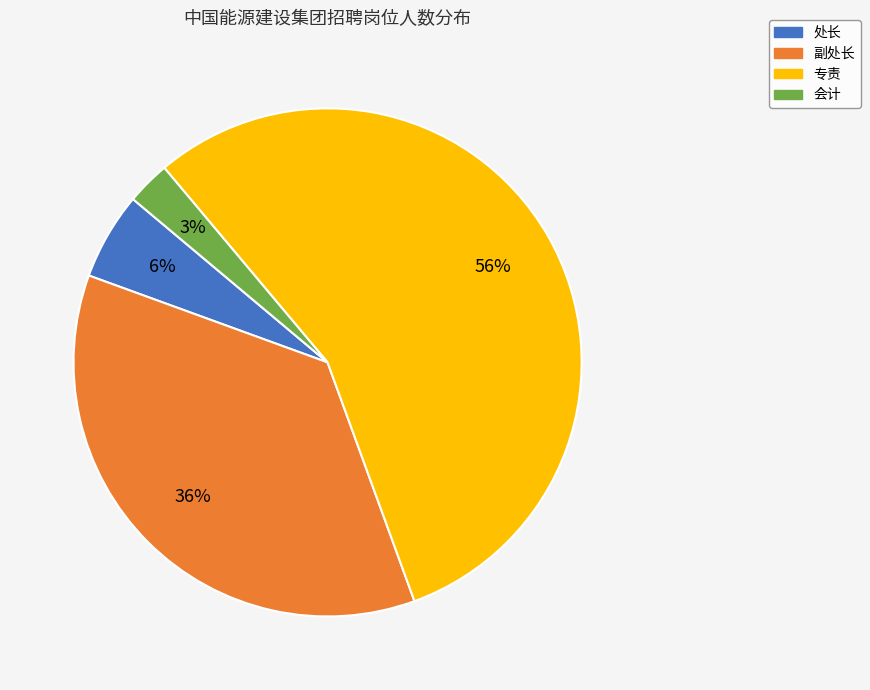

Is there a majority slice in this chart?

Yes